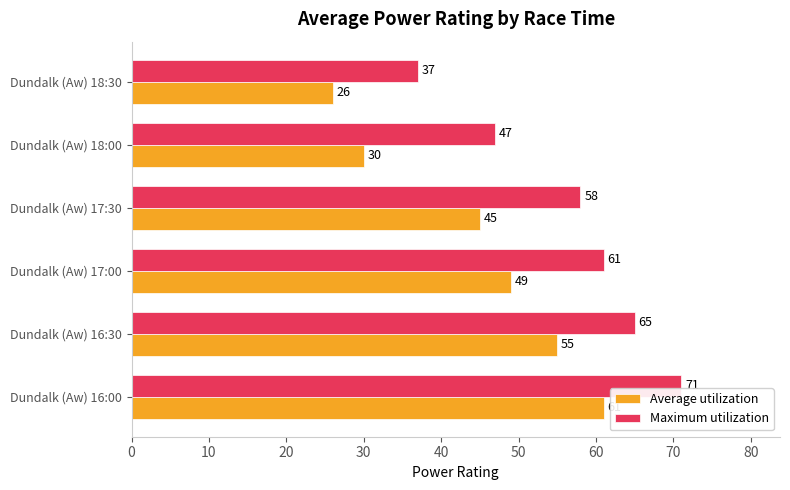

What is the average value of the Average utilization series?

44